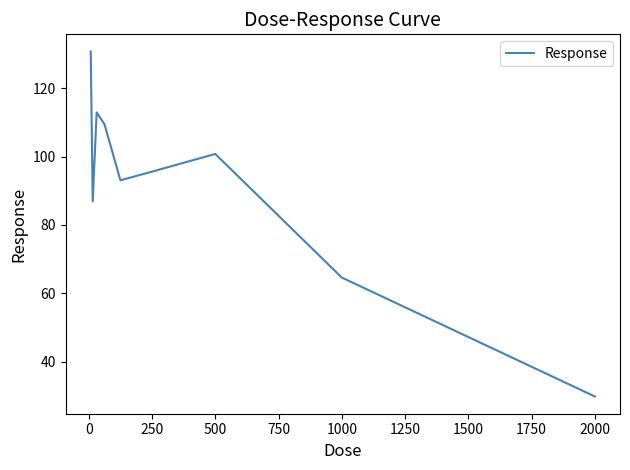

Reading right to left, what are all the values shown in this chart?

29.8	64.6	100.8	95.6	93.1	109.4	113.0	86.9	130.8